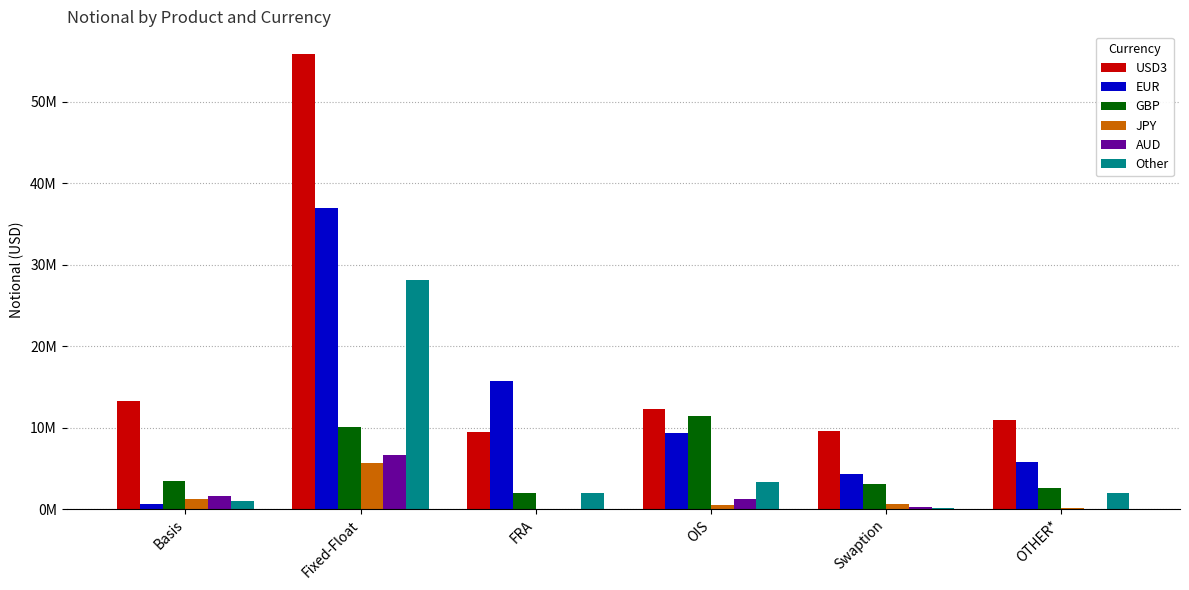

What is the lowest value of the JPY series?

9875